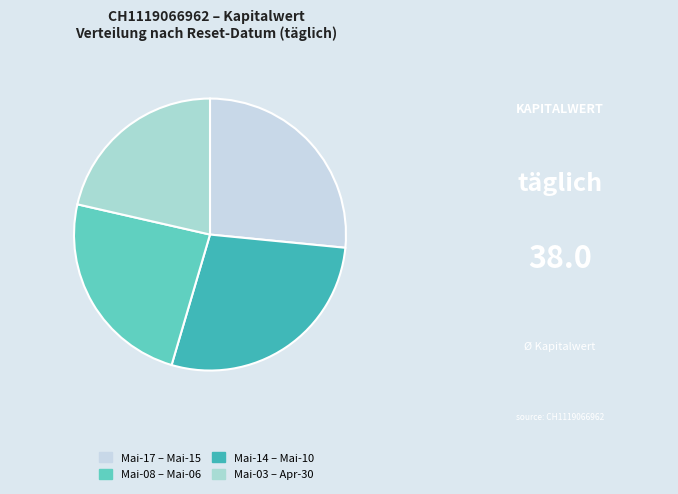

Rank the categories by value from lowest to highest.

Mai-03 – Apr-30, Mai-14 – Mai-10, Mai-17 – Mai-15, Mai-08 – Mai-06